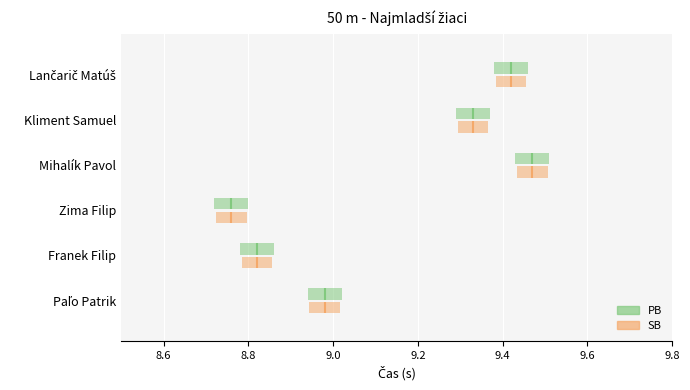

List the labels in order of PB value, smallest first.

Zima Filip, Franek Filip, Paľo Patrik, Kliment Samuel, Lančarič Matúš, Mihalík Pavol